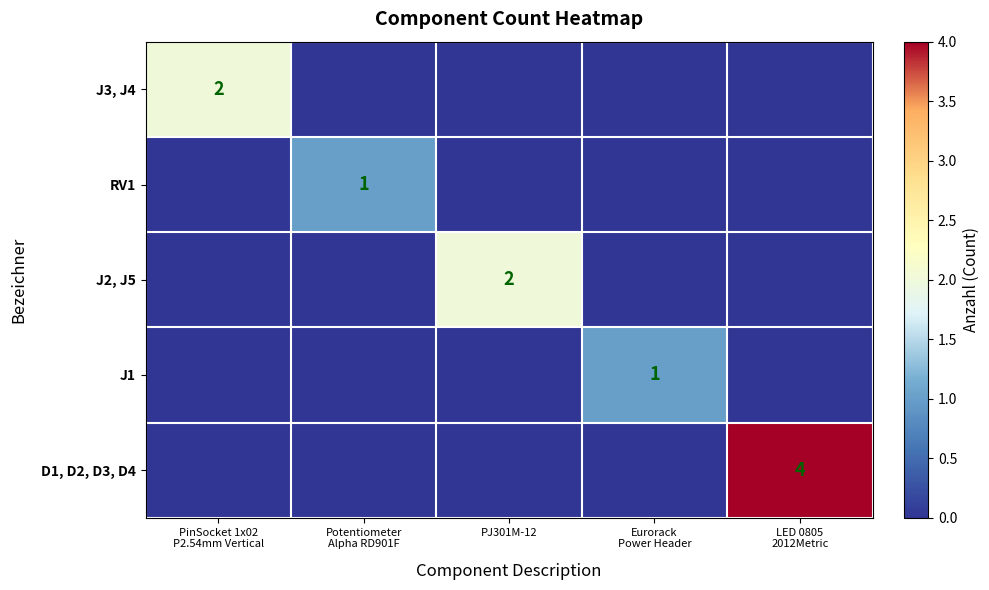

True or false: J2, J5 has a value of 2 at PJ301M-12.

True